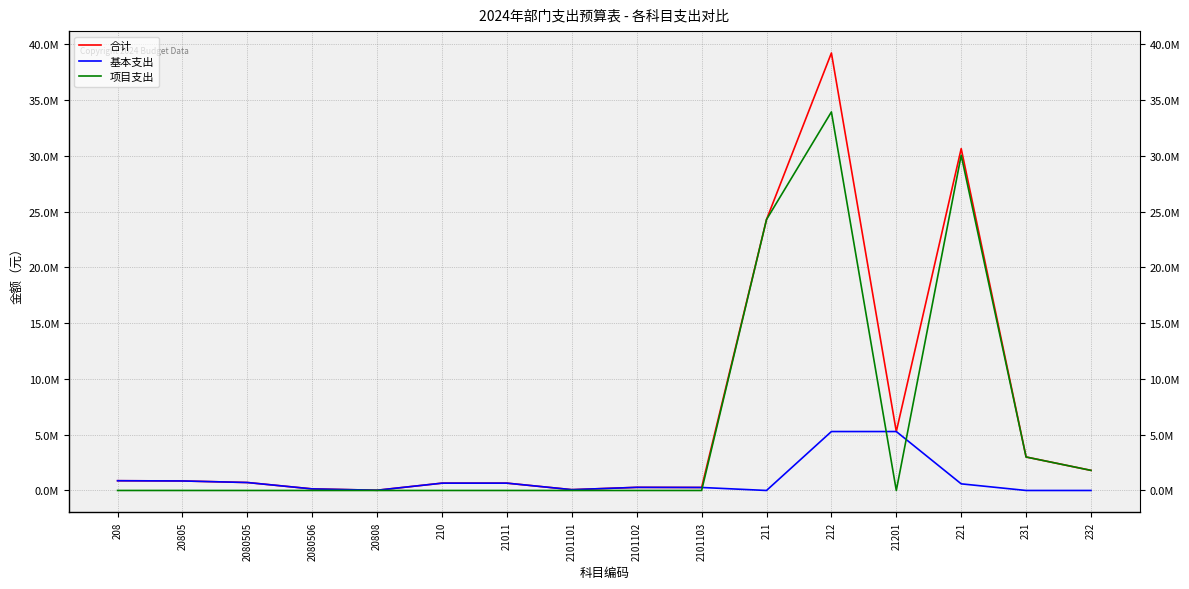

The value of 基本支出 at 21011 is 400473.5. True or false?

False